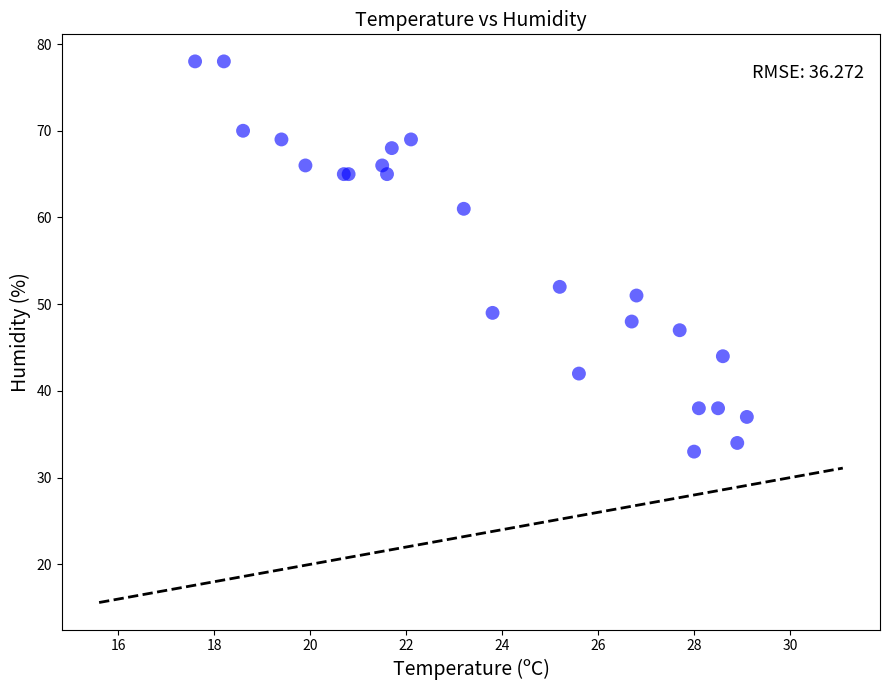

What Y value in the scatter plot is closest to 55?

52